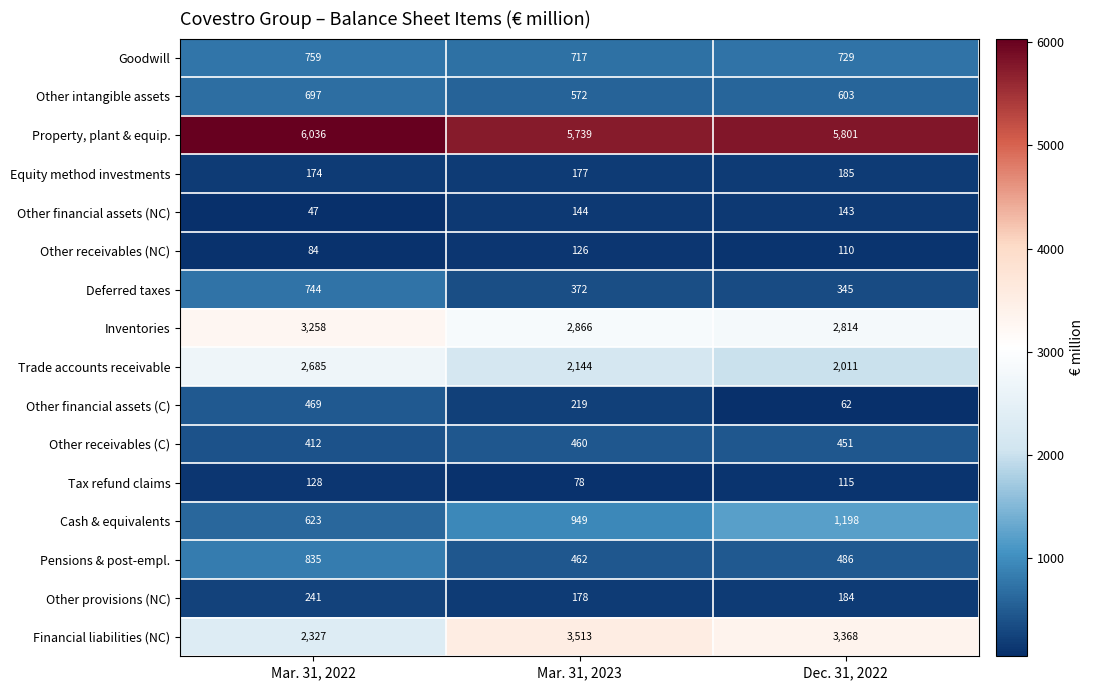

What is the maximum value shown in the chart?

6036